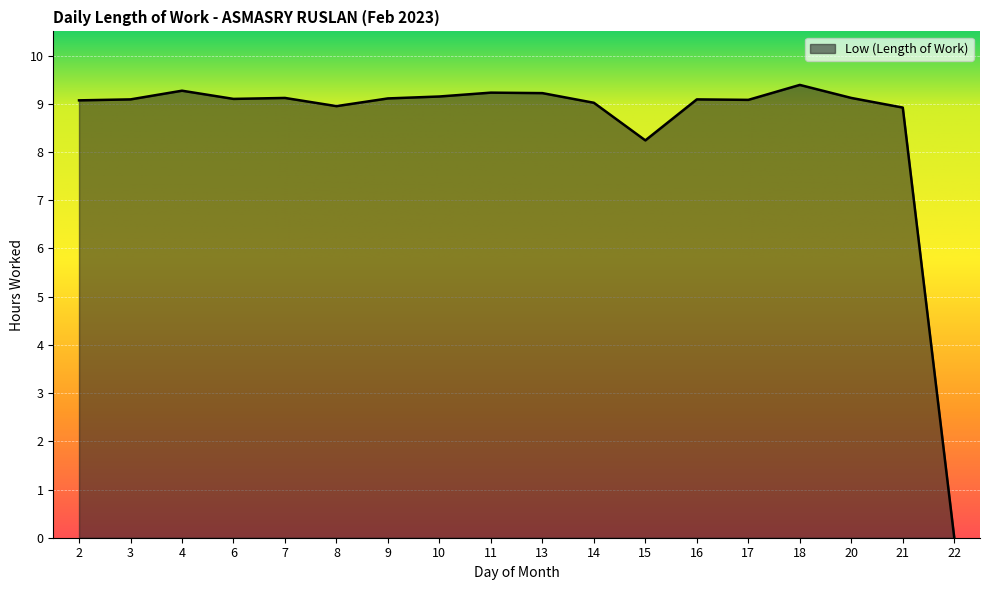

What is the difference between the maximum and minimum values?

9.4